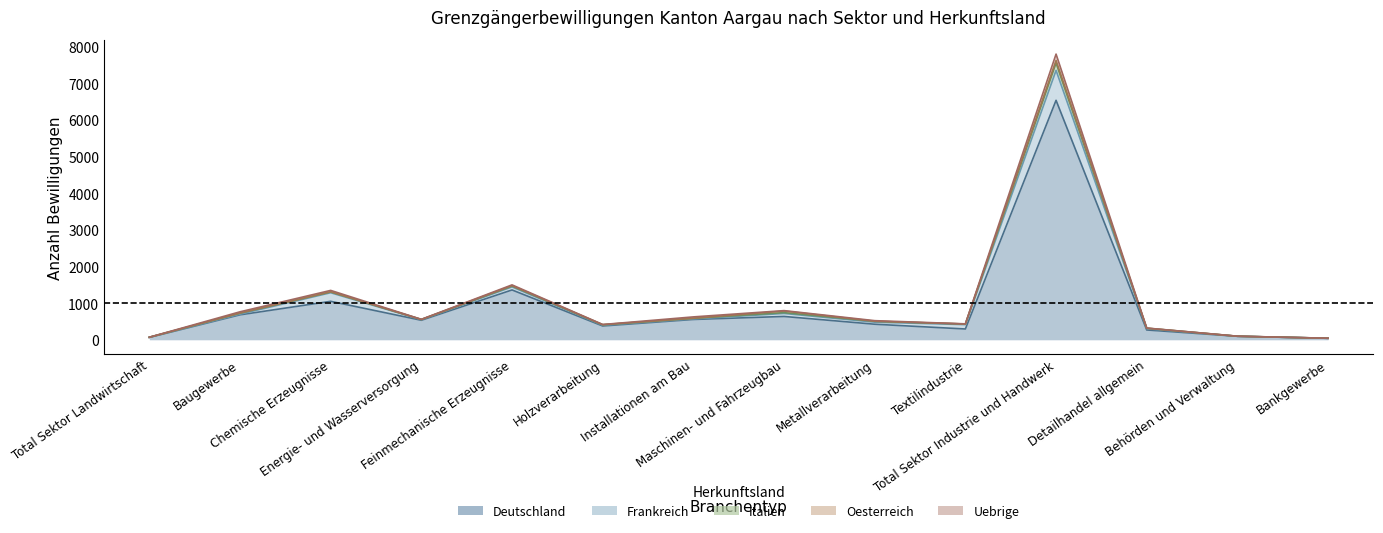

Reading left to right, what are all the values shown in this chart?

Deutschland: 65	681	1050	533	1361	377	555	637	425	295	6537	268	96	41
Frankreich: 4	19	235	16	83	20	16	82	56	119	817	35	0	1
Italien: 0	29	22	6	23	11	17	22	24	16	200	12	1	0
Oesterreich: 0	1	3	0	11	6	0	43	1	1	70	2	0	0
Uebrige: 1	34	38	3	21	3	37	12	16	4	175	3	1	1